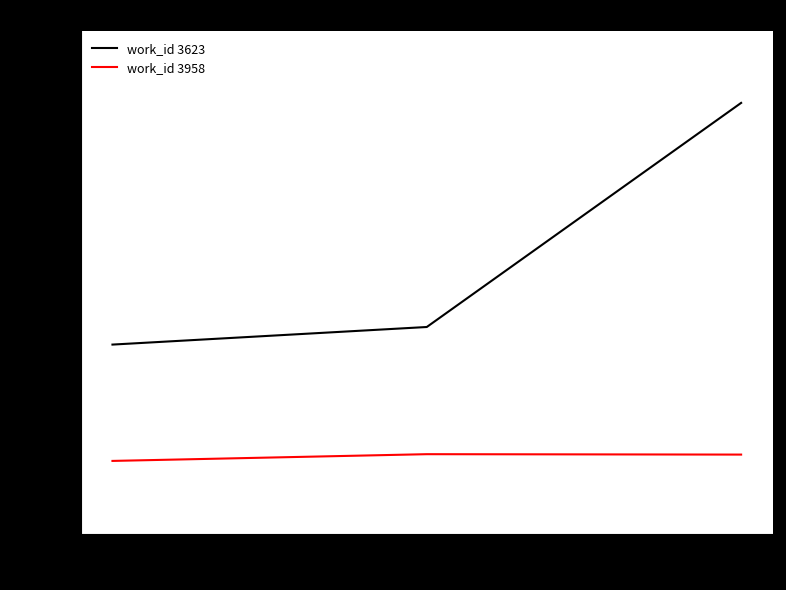

Rank the categories by work_id 3623 value from highest to lowest.

2013-07-02, 2004-06-14, 2003-10-09